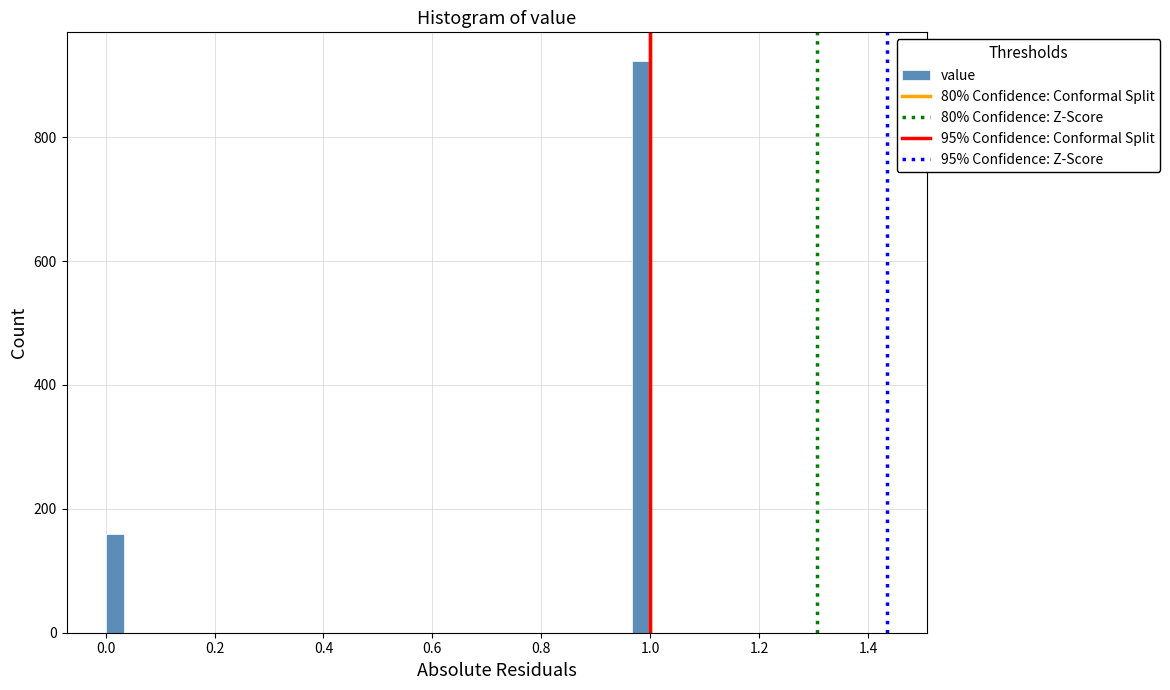

Around what value on the x-axis is the tallest bar? Give the approximate position of its centre, as read against the axis.

0.98